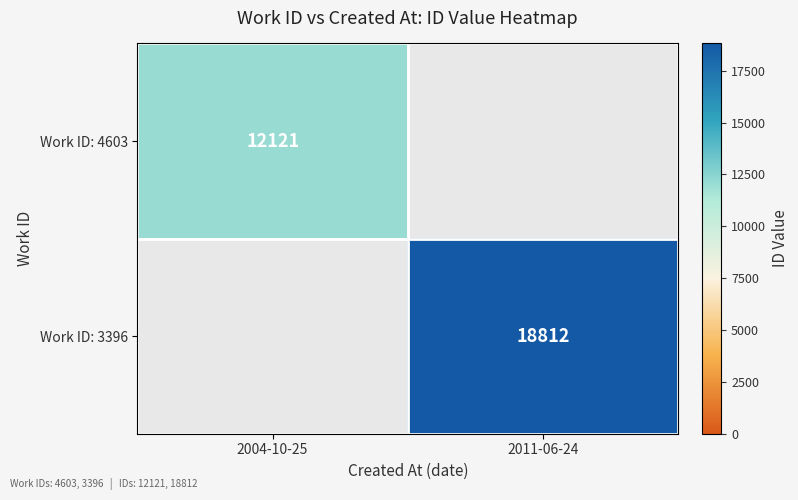

How many distinct data groups are displayed?

2